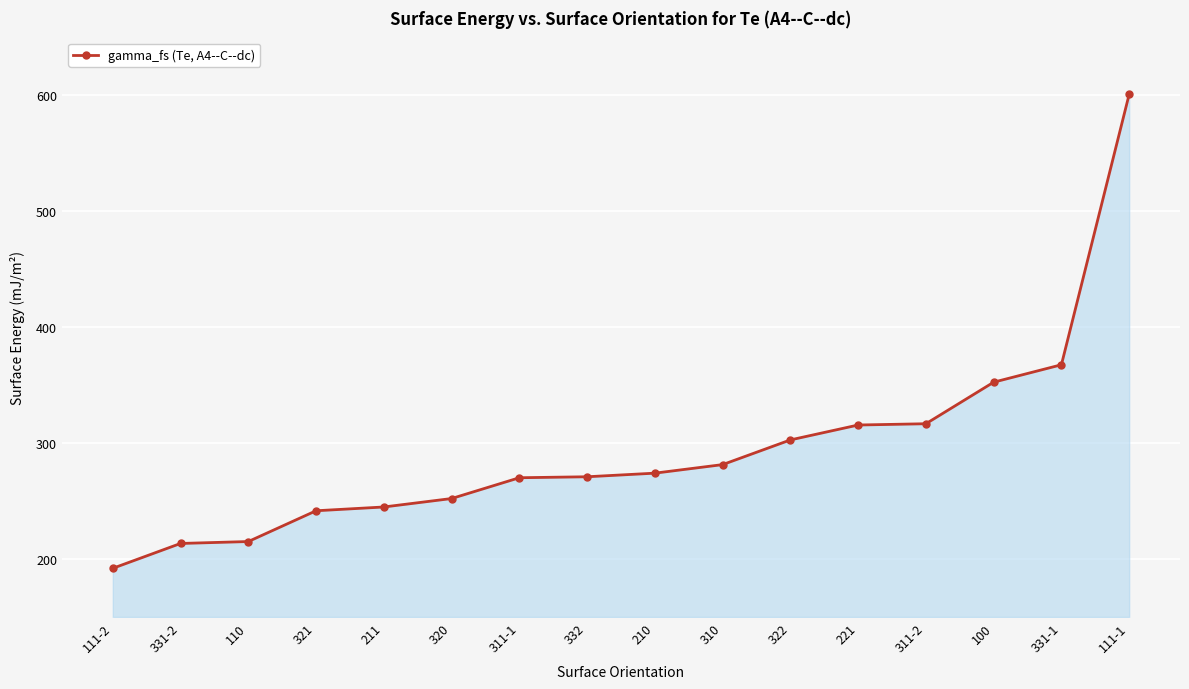

Approximately how many times larger is the value at 331-1 compared to 320?

1.5